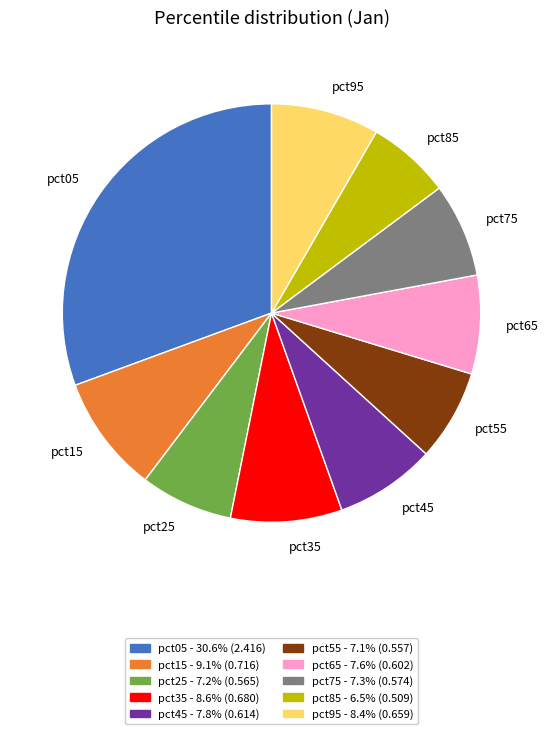

Is there any slice that represents more than half of the pie?

No